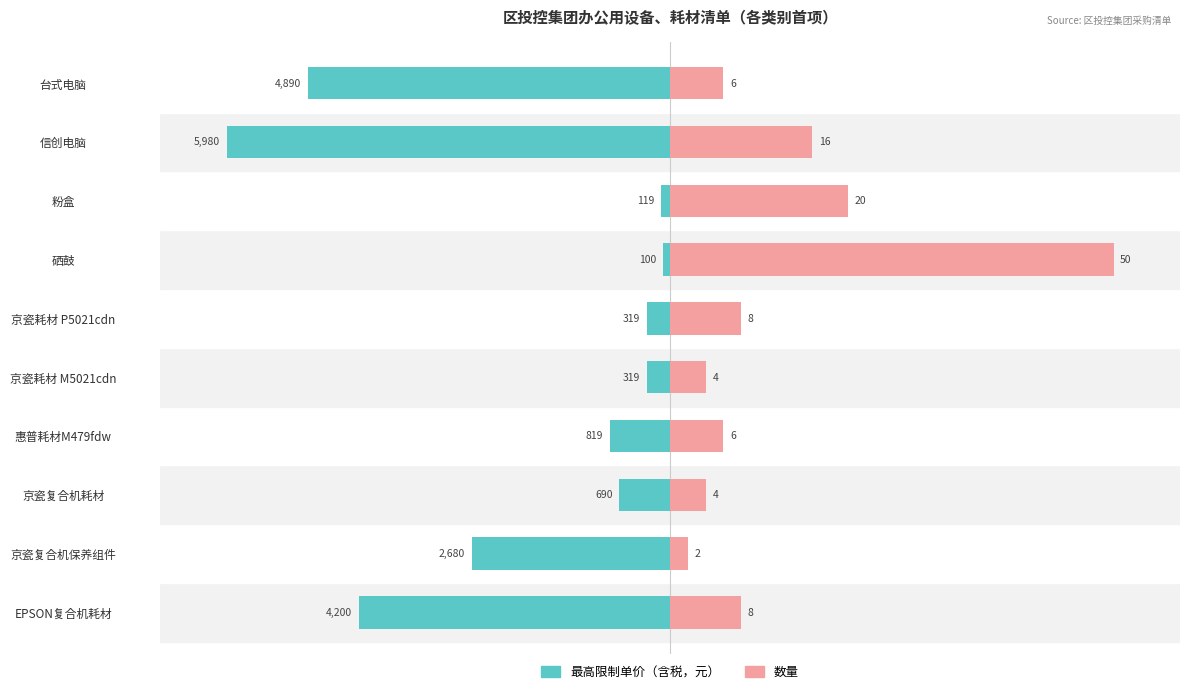

What is the difference between the 数量 values at 京瓷复合机耗材 and 京瓷耗材 P5021cdn?

8.0